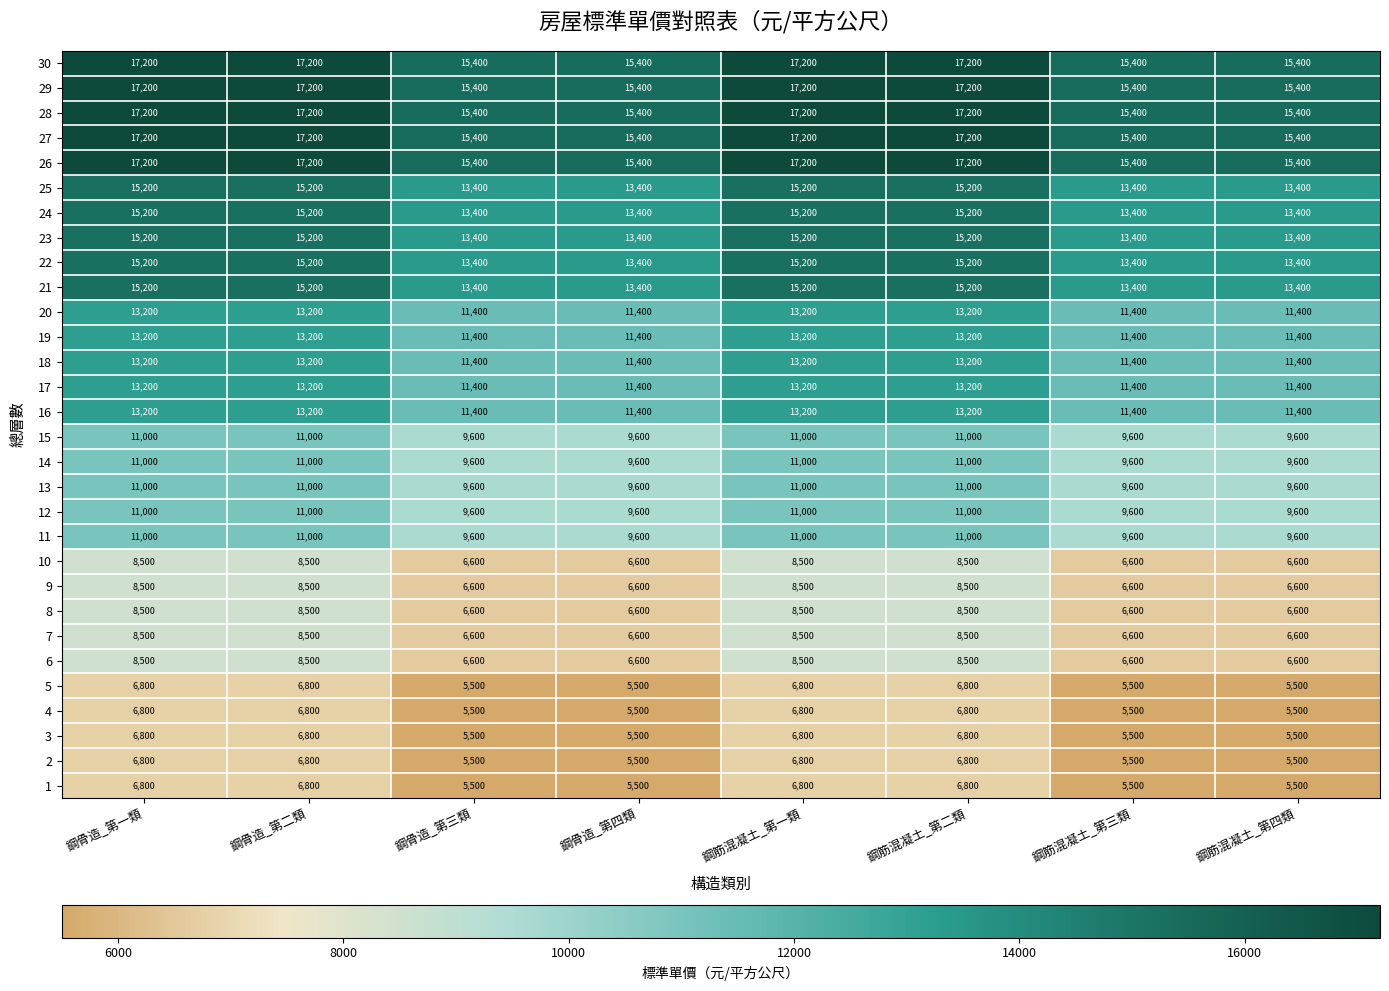

True or false: 23 has a value of 3295 at 鋼骨造_第二類.

False